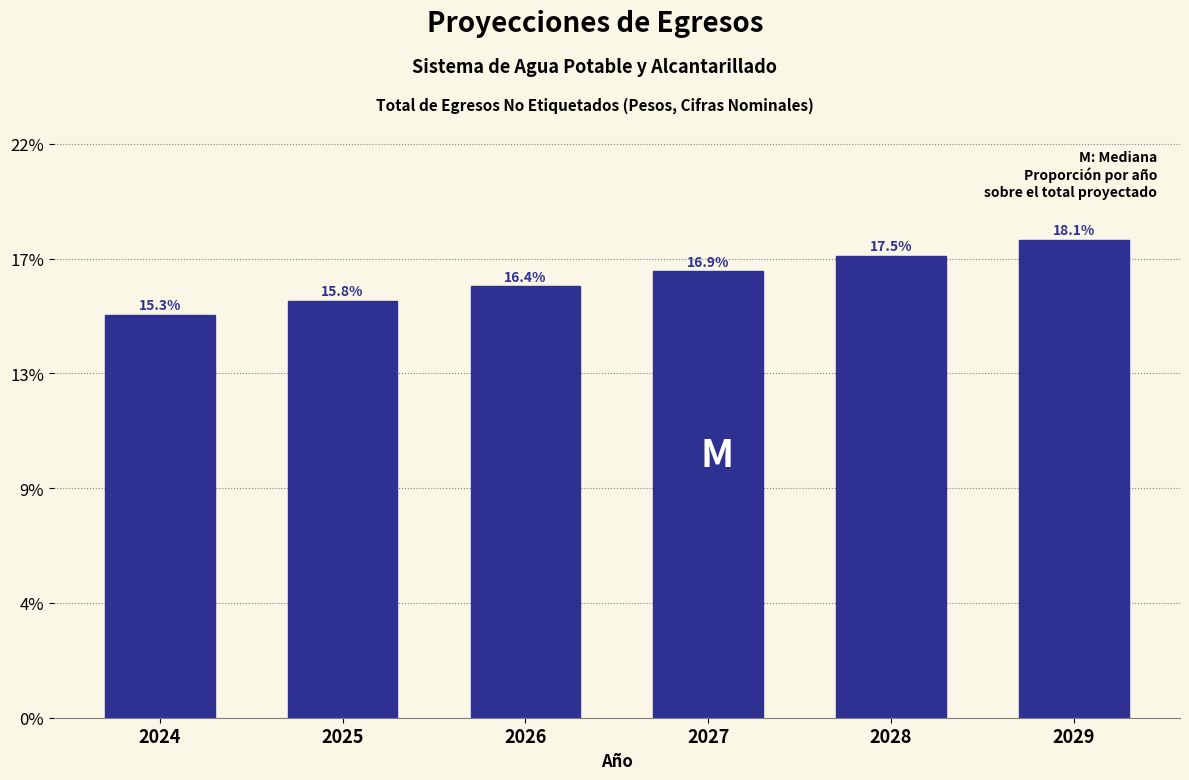

Does the chart contain any negative values?

No